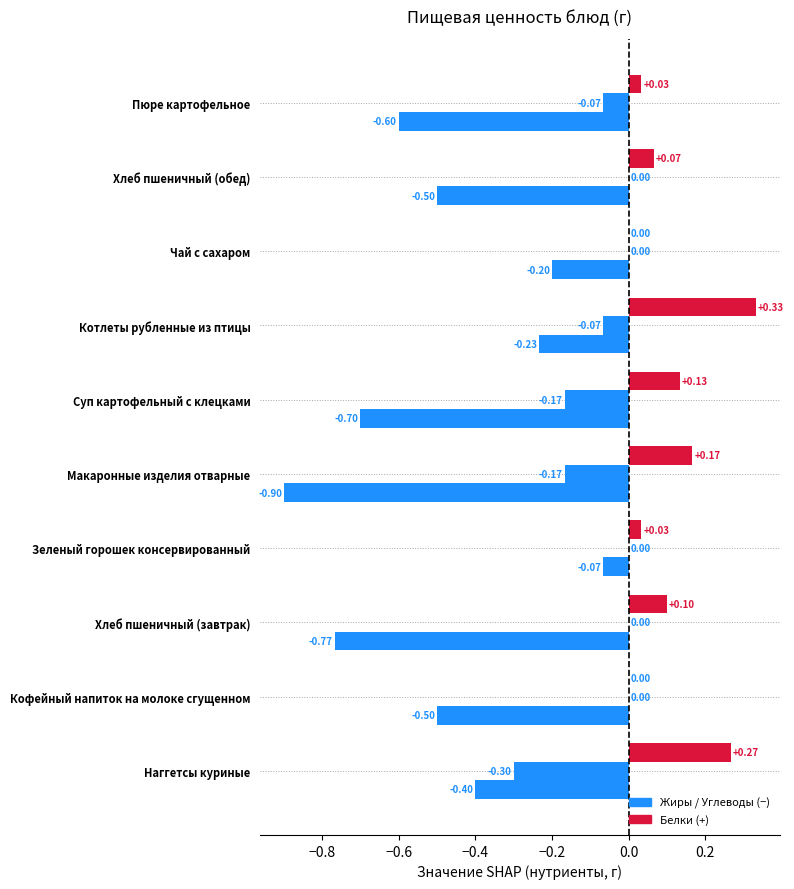

Reading right to left, list all the values displayed in this chart.

Белки: 0.0	0.1	0.0	0.3	0.1	0.2	0.0	0.1	0.0	0.3
Жиры: -0.1	0.0	0.0	-0.1	-0.2	-0.2	0.0	0.0	0.0	-0.3
Углеводы: -0.6	-0.5	-0.2	-0.2	-0.7	-0.9	-0.1	-0.8	-0.5	-0.4